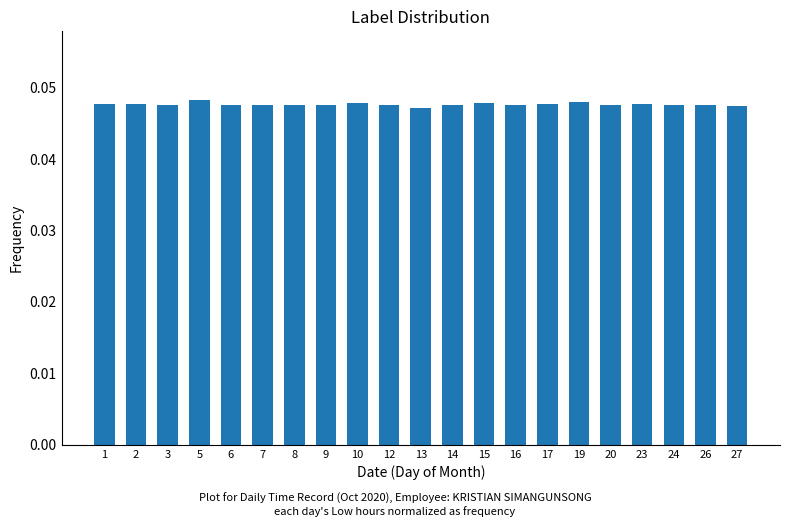

What is the sum of all values?

1.0